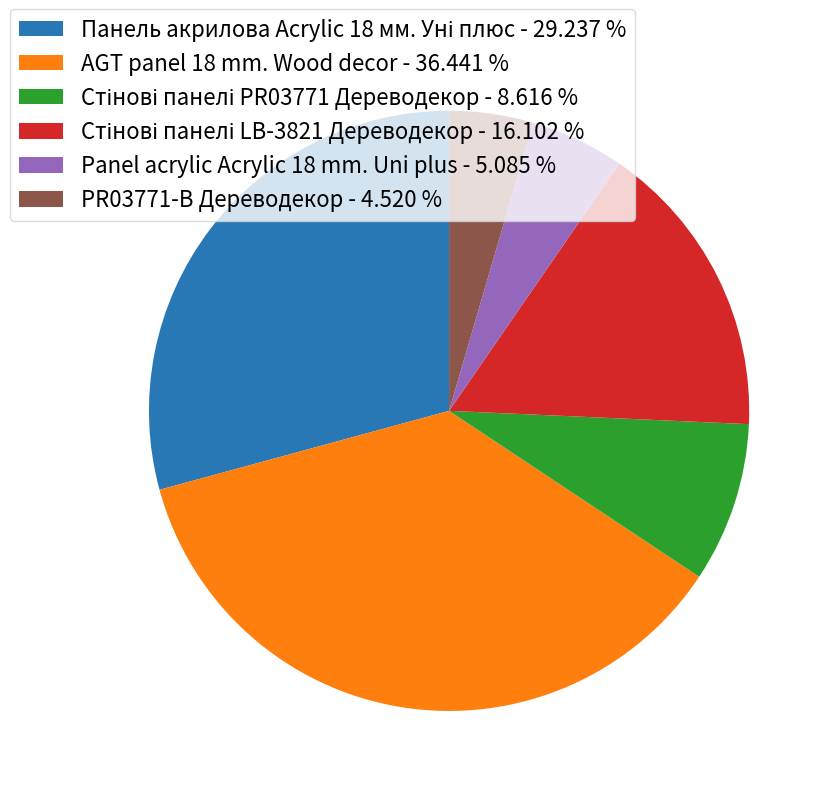

How many slices are in this pie chart?

6